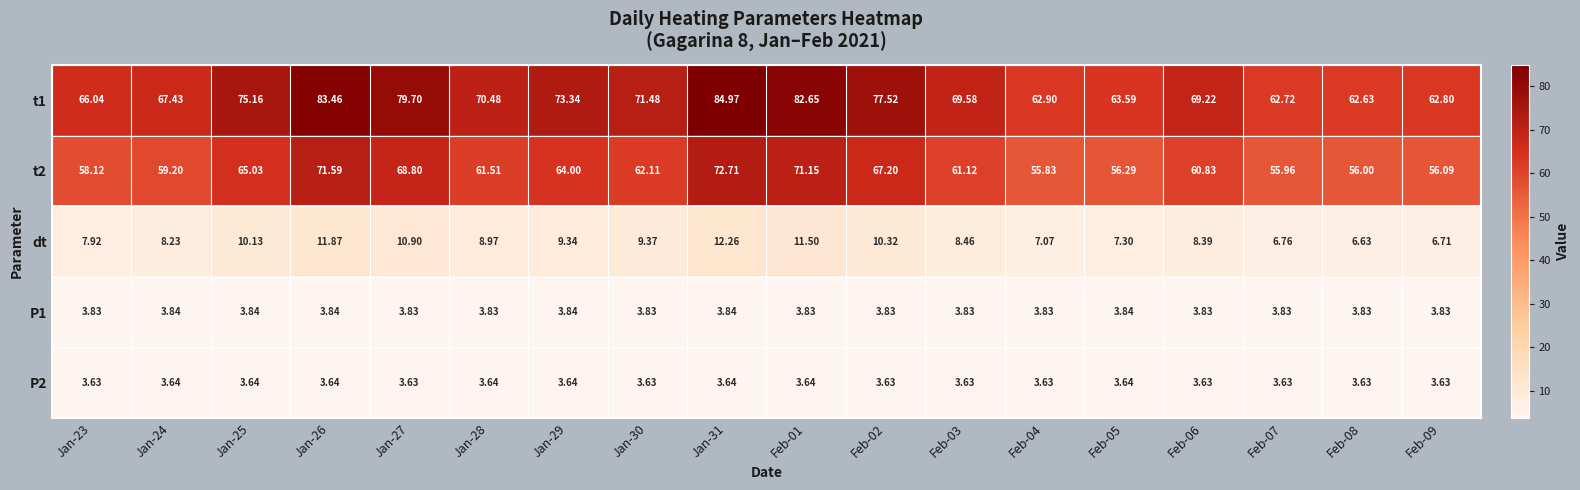

Which series has the largest range (max minus min)?

t1